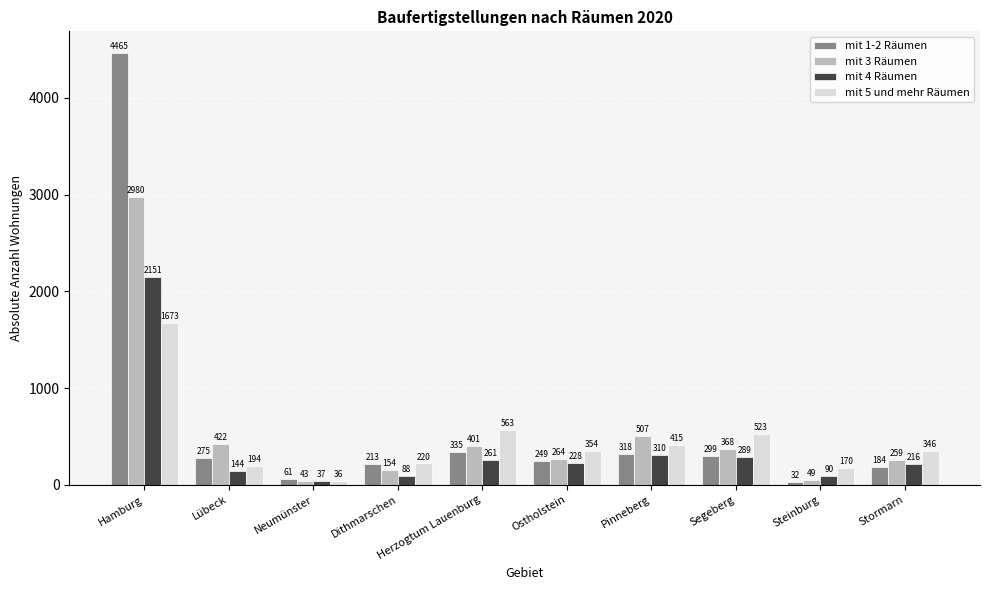

At which category is the sum across all series the highest?

Hamburg